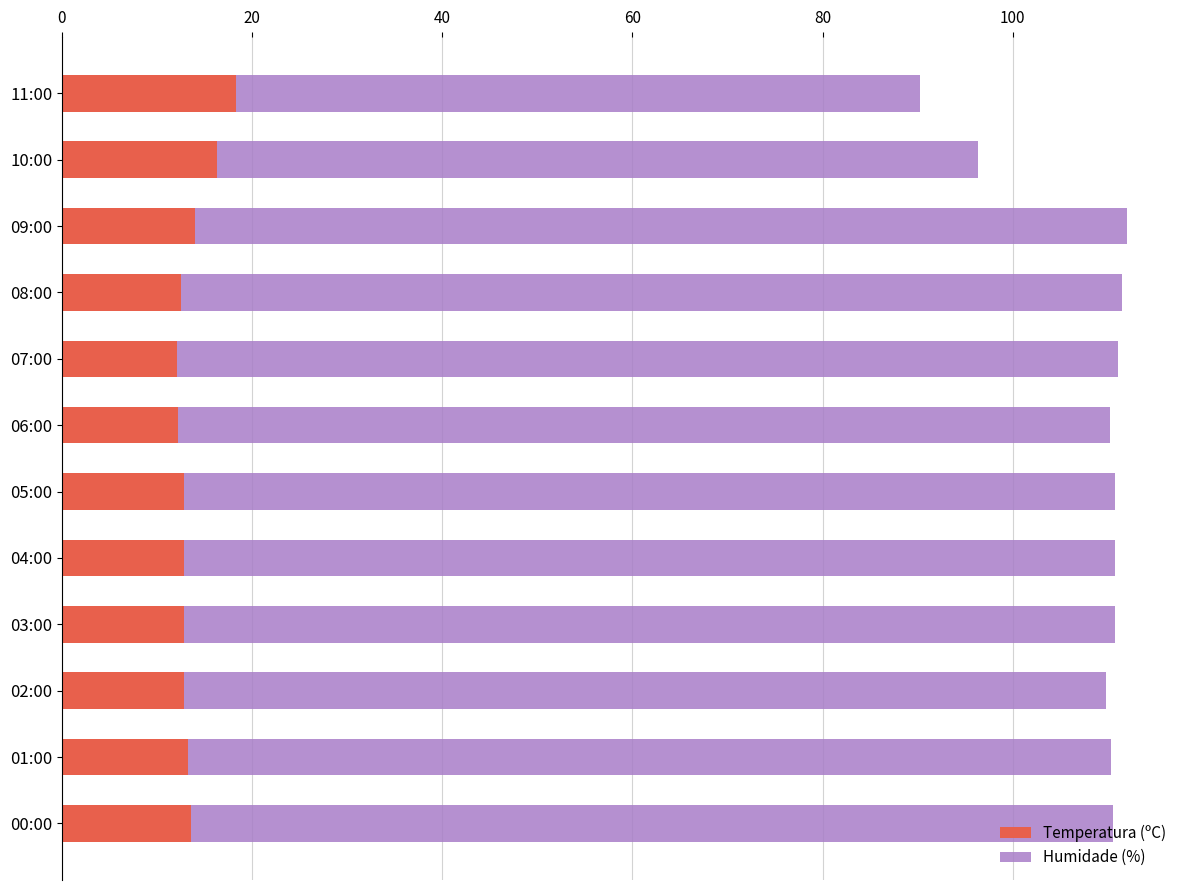

True or false: Temperatura (ºC) has a value of 4.8 at 10:00.

False